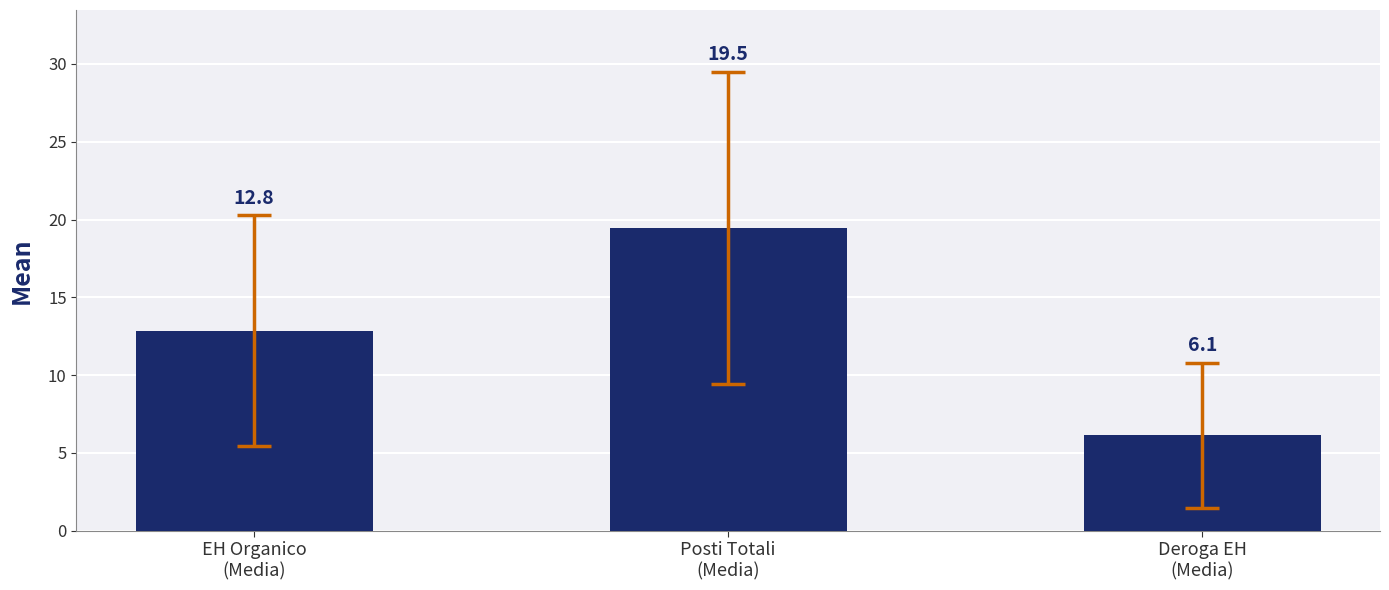

Which category has the lowest value across all series?

Deroga EH
(Media)